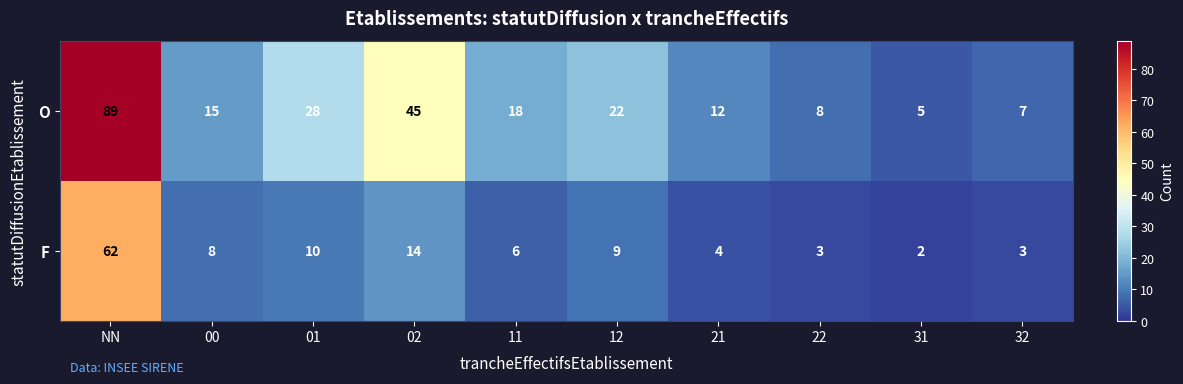

What is the difference between the second highest and second lowest values in the F series?

11